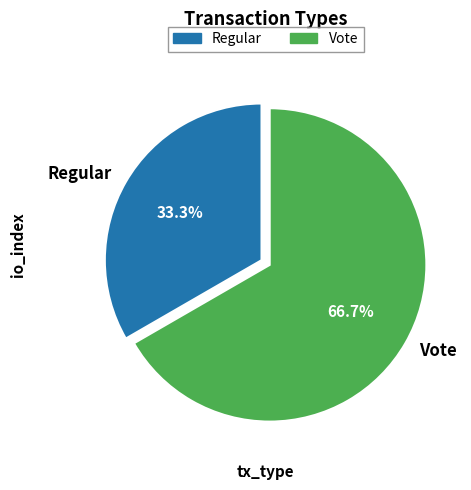

How many segments does this pie chart have?

2